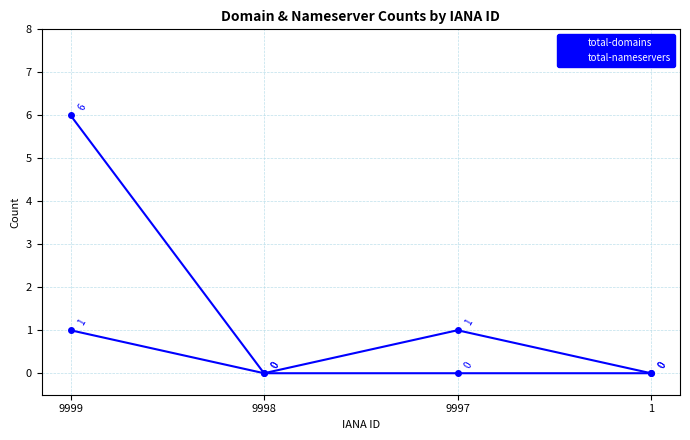

Is this an area chart (filled region under the line)?

No